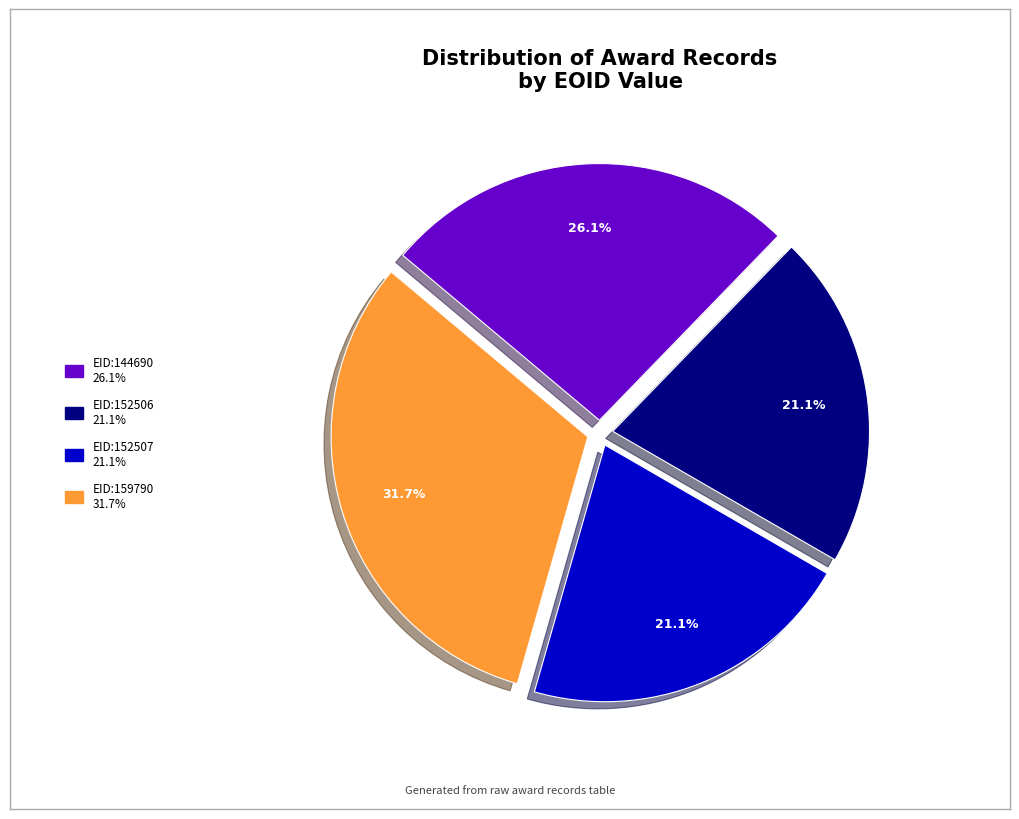

Approximately how many times larger is the value at EID:159790 compared to EID:144690?

1.2